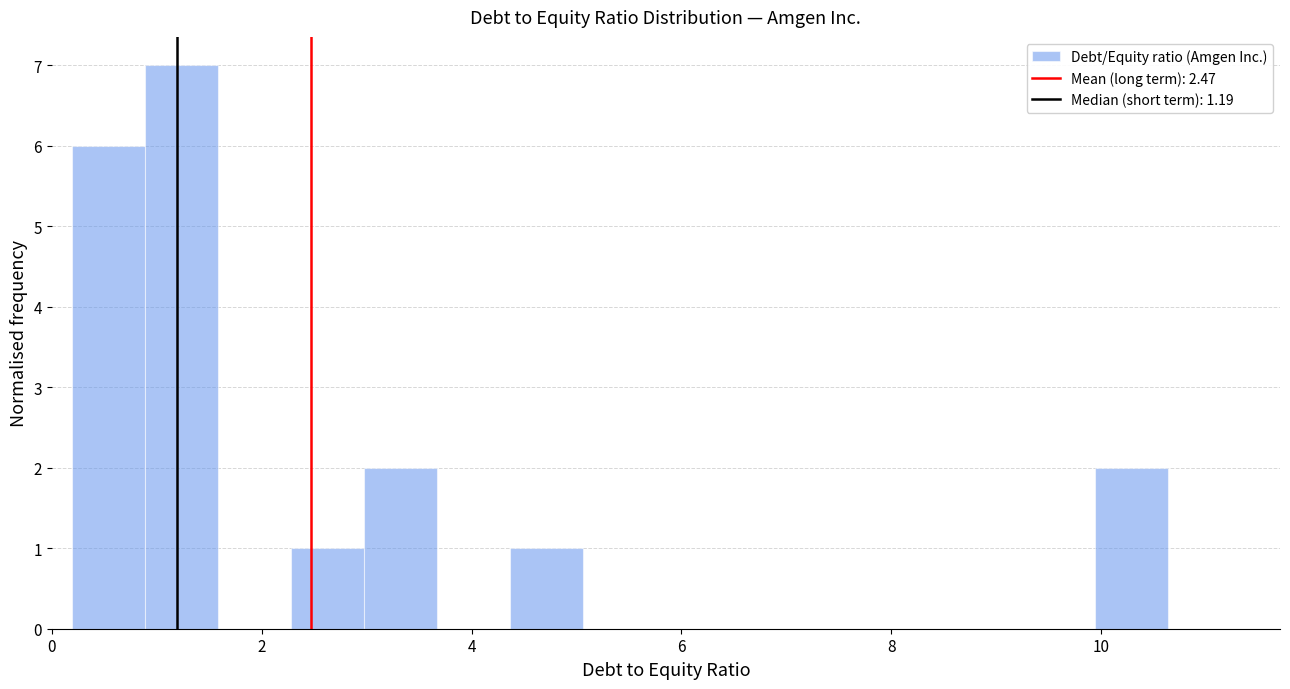

Read against the x-axis, roughly where is the centre of the tallest bar?

1.2